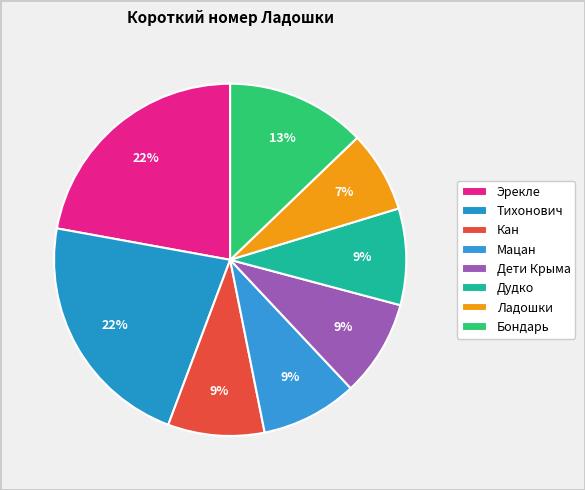

Does any single category account for the majority?

No